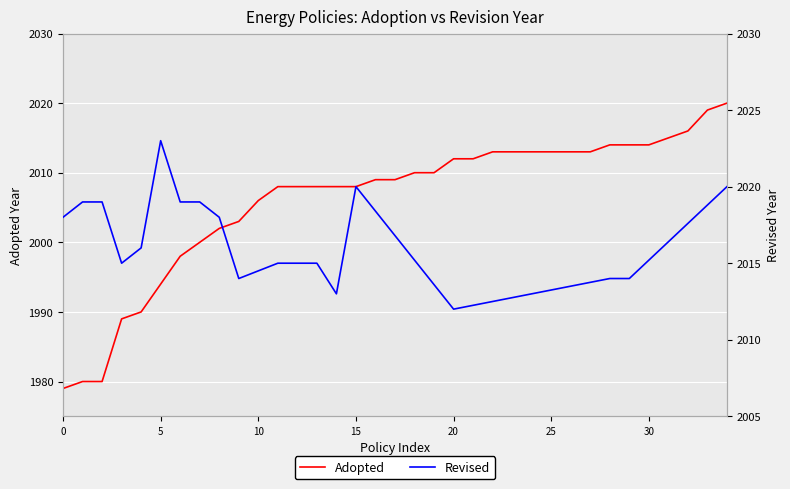

What is the greatest value displayed?

2020